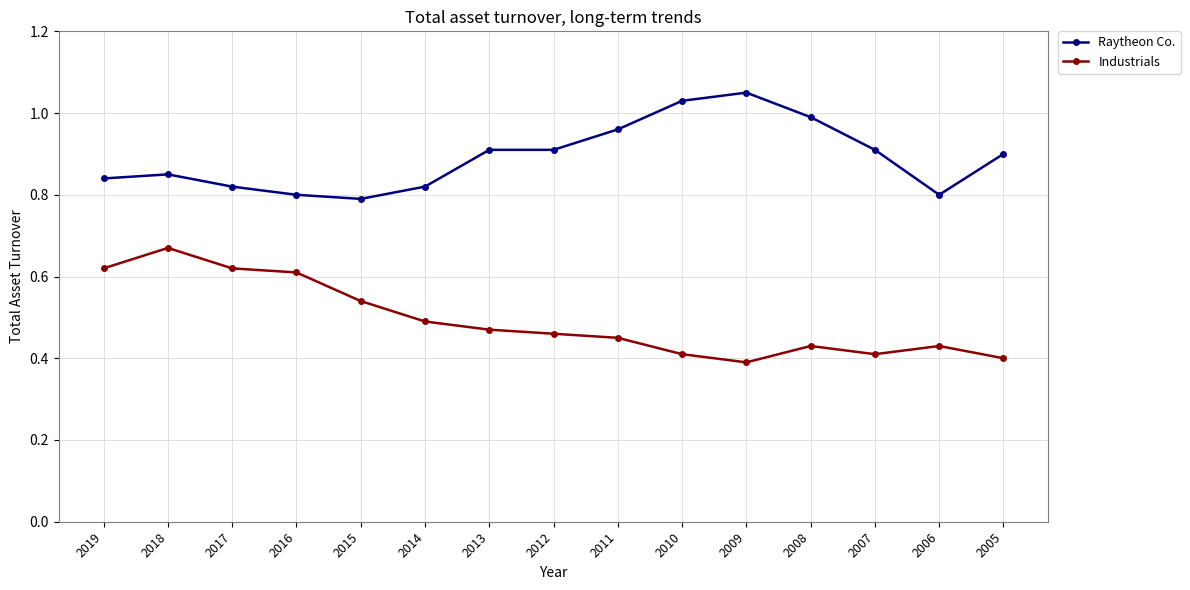

Which series changed the most between 2016 and 2009?

Raytheon Co.